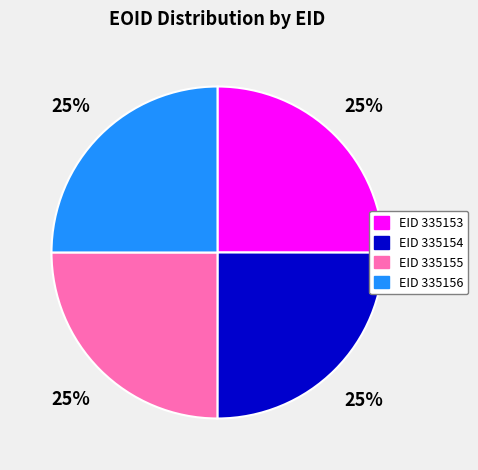

Approximately how many times larger is the value at EID 335155 compared to EID 335153?

1.0